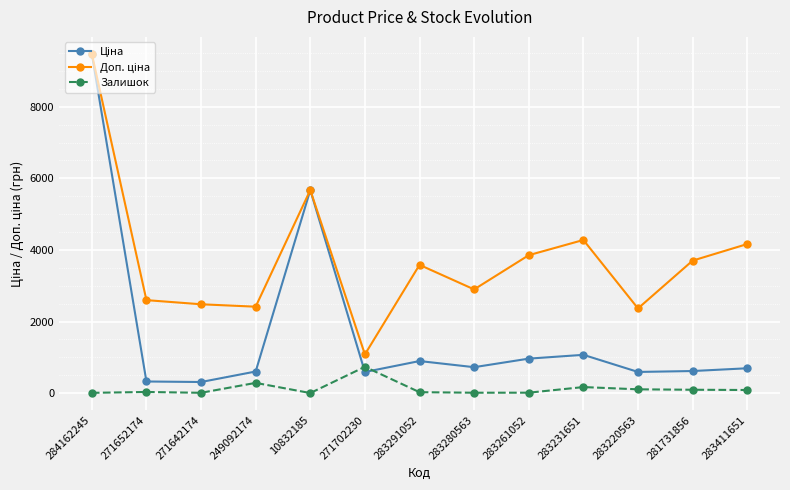

What is the label of the 8th point from the right?

271702230